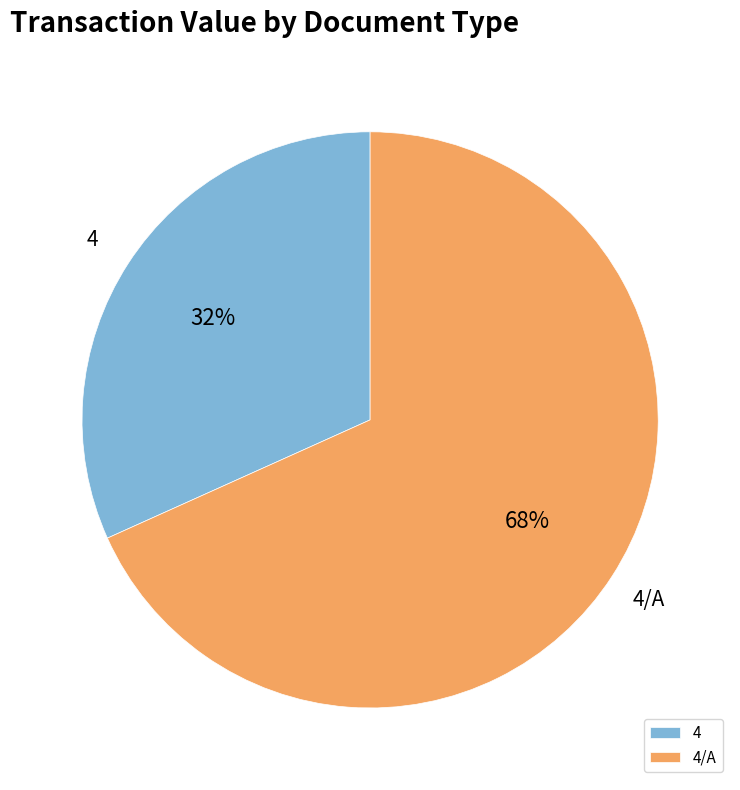

Which has a higher value, 4 or 4/A?

4/A